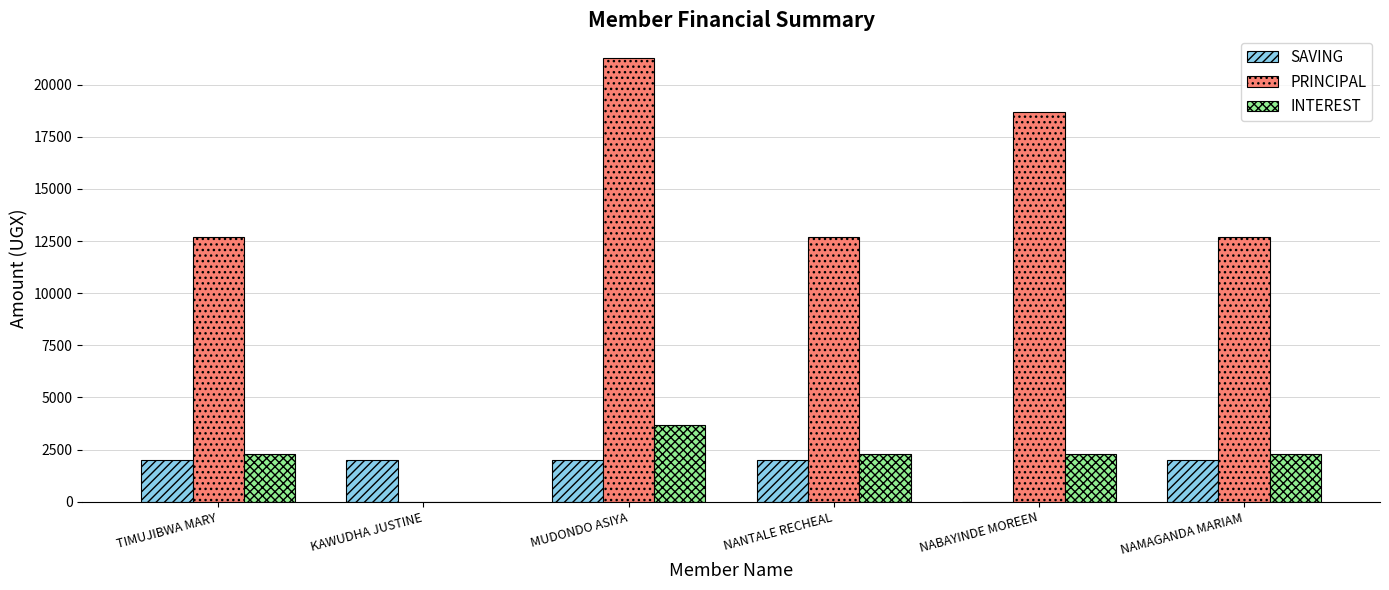

True or false: PRINCIPAL has a value of 21902 at TIMUJIBWA MARY.

False